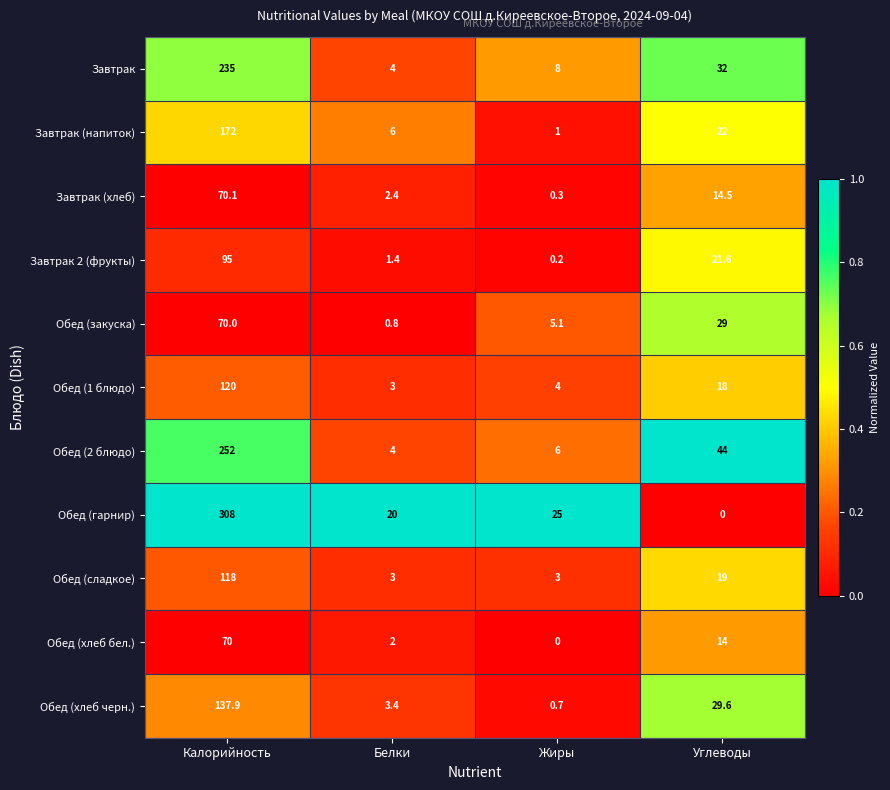

What is the difference between the maximum and second lowest values in the Обед (хлеб бел.) series?

68.0